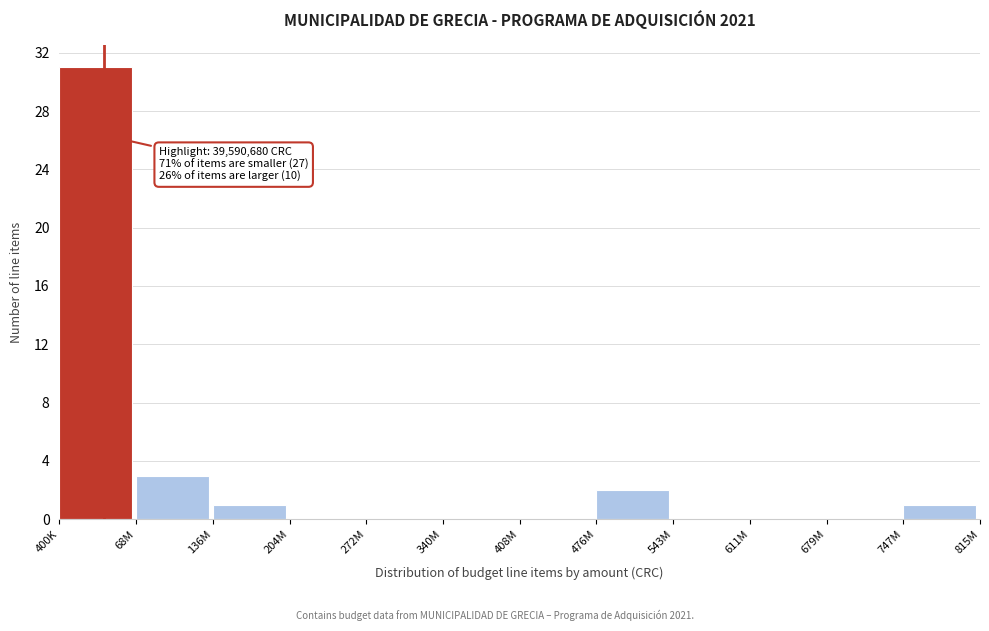

Reading right to left, extract all data points from this chart.

747M=1	679M=0	611M=0	543M=0	476M=2	408M=0	340M=0	272M=0	204M=0	136M=1	68M=3	400K=31